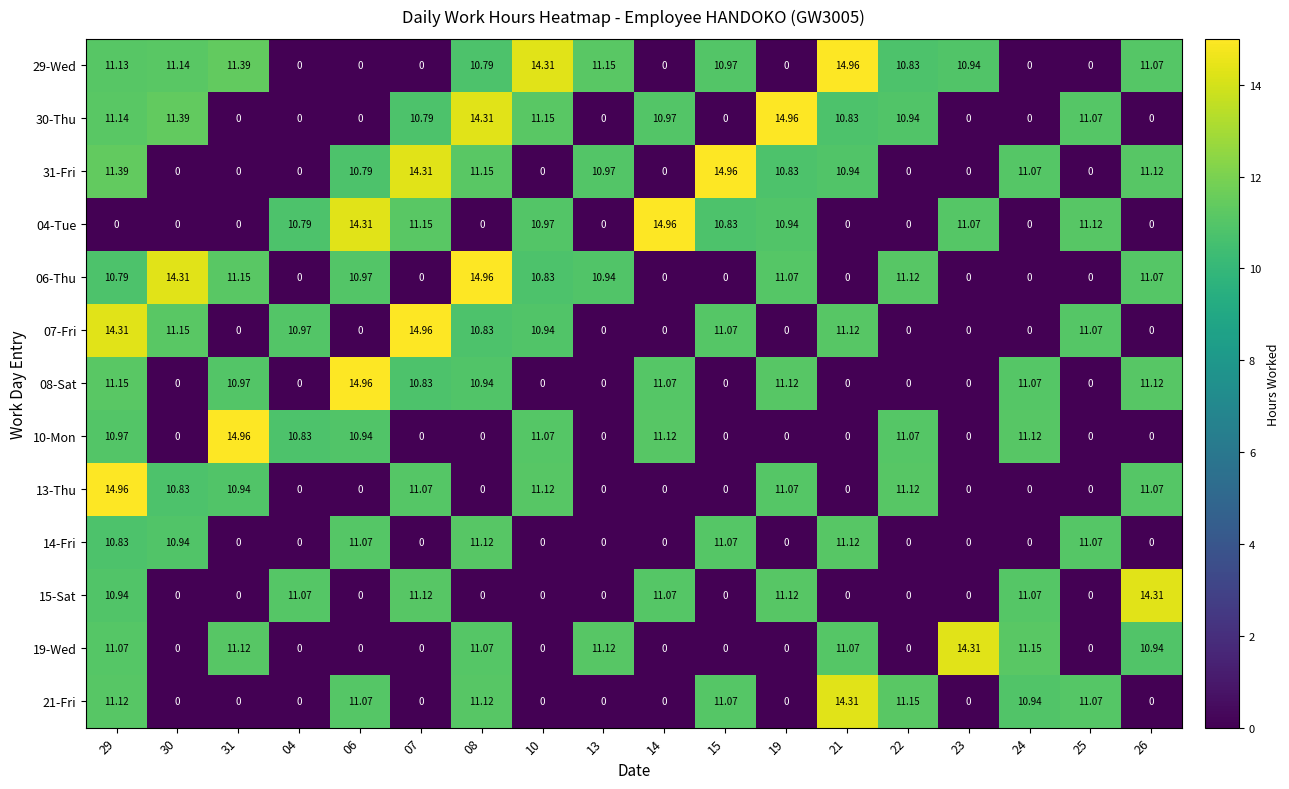

How many data points in 29-Wed are less than 10?

7